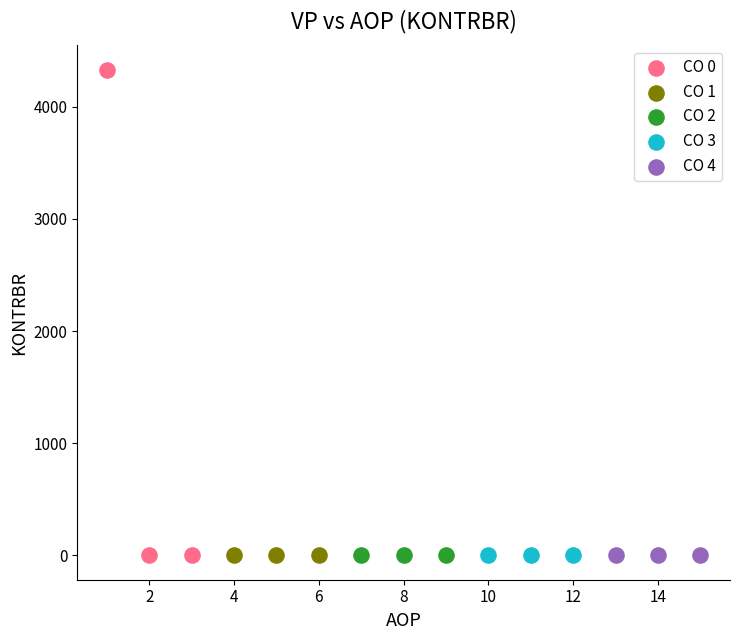

What are all the series names shown in the legend?

CO 0, CO 1, CO 2, CO 3, CO 4